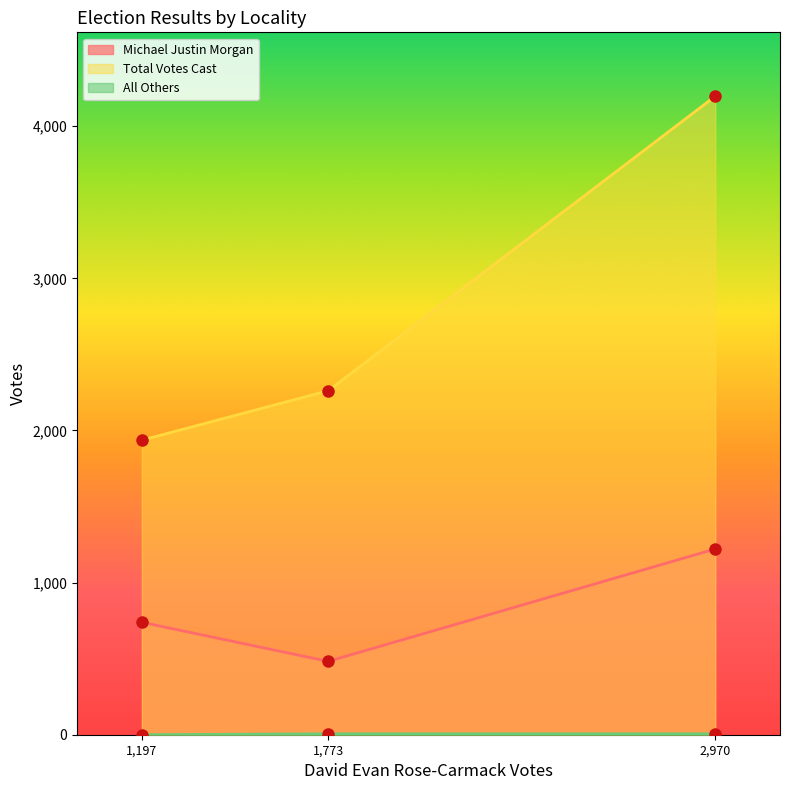

What is the sum of the Total Votes Cast values at 1,197 and 1,773?

4197